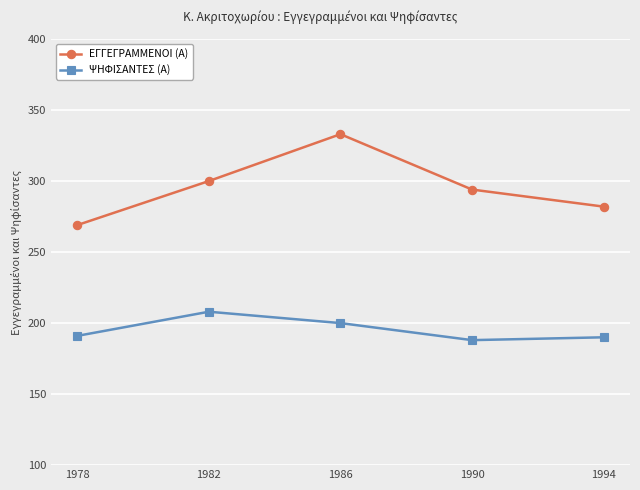

Rank the series by their average value, from lowest to highest.

ΨΗΦΙΣΑΝΤΕΣ (Α), ΕΓΓΕΓΡΑΜΜΕΝΟΙ (Α)